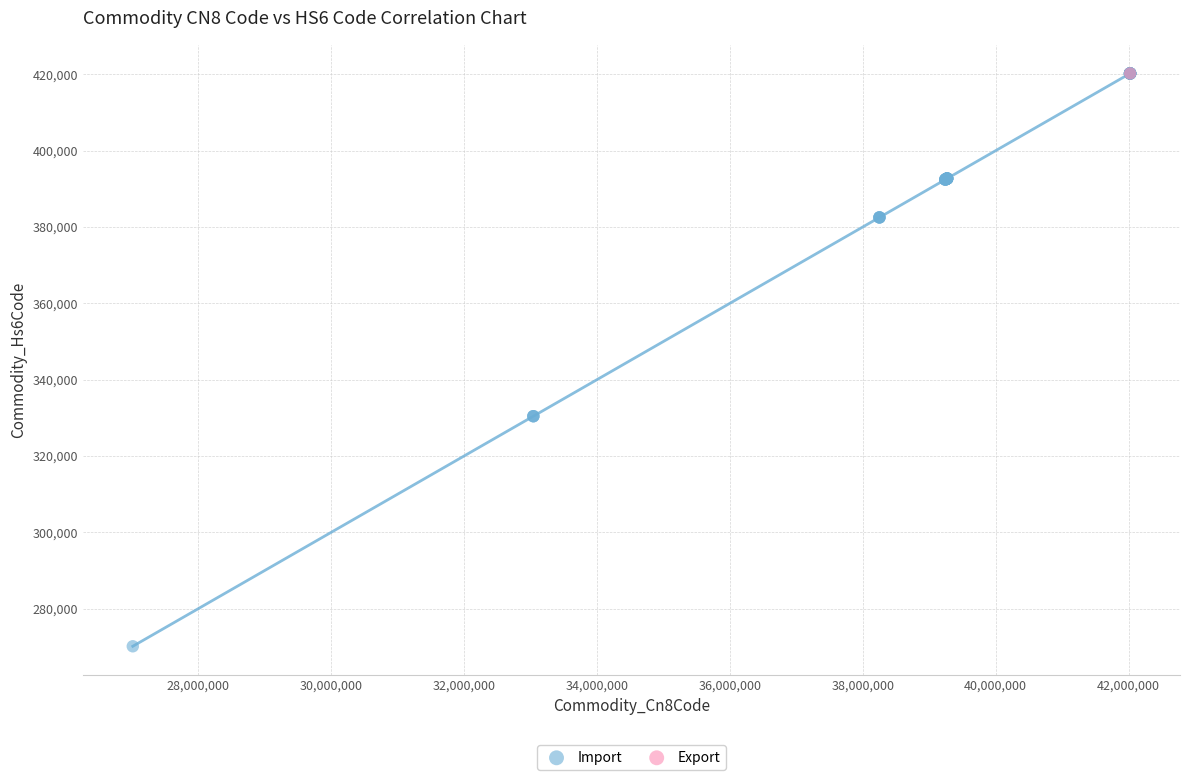

What are all the series names shown in the legend?

Import, Export